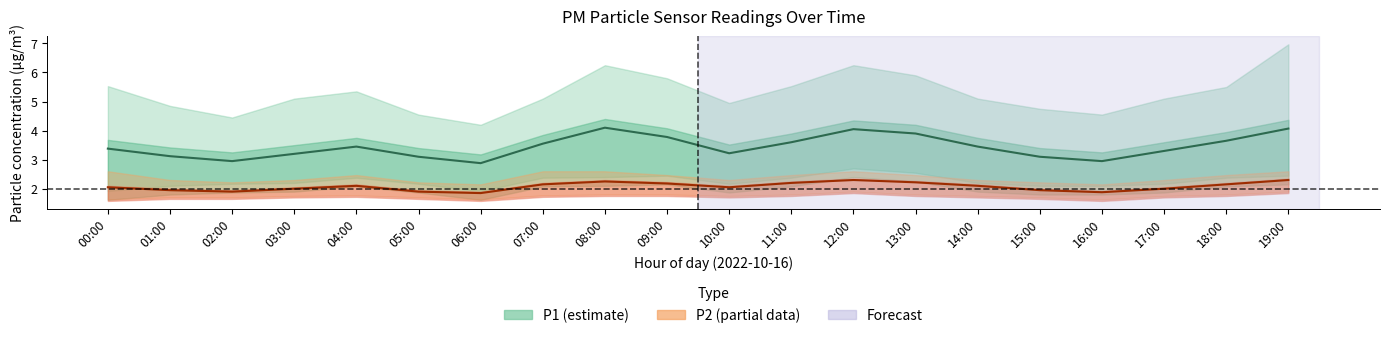

Rank the series by their average value, from lowest to highest.

P2, P1